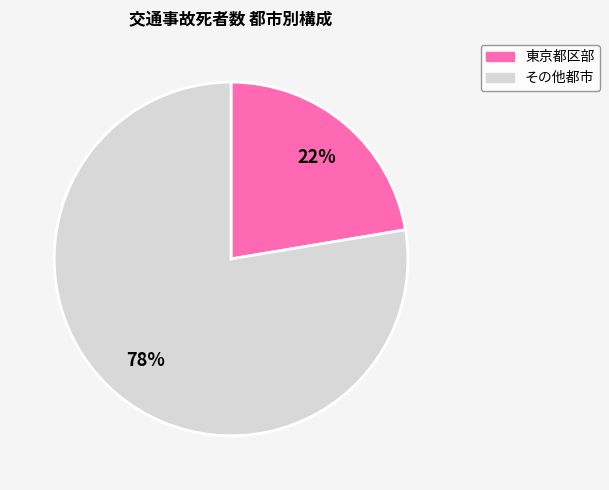

To the nearest percent, what is the average slice percentage?

50%